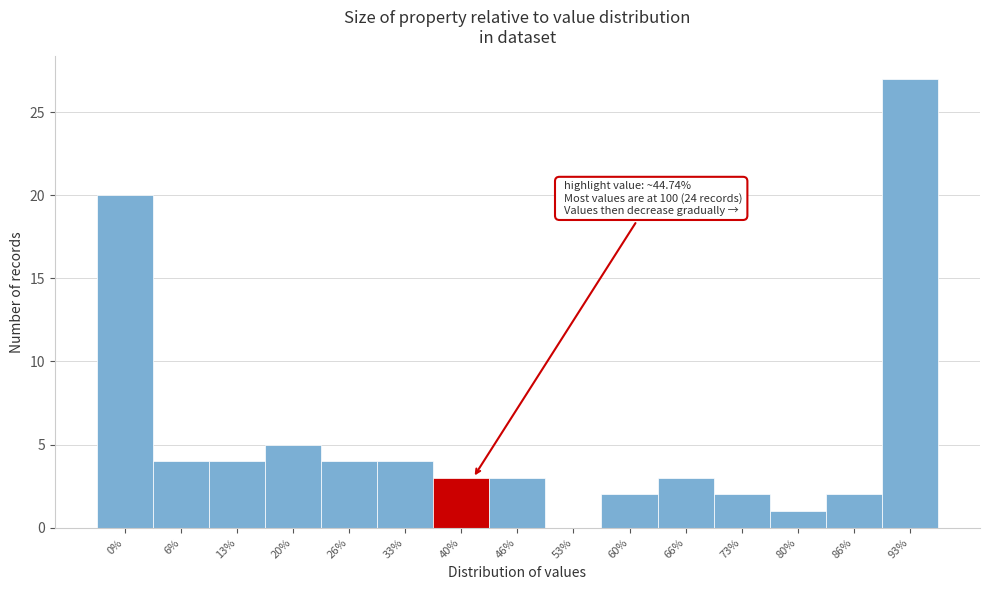

Reading left to right, extract all data points from this chart.

0%=20	6%=4	13%=4	20%=5	26%=4	33%=4	40%=3	46%=3	53%=0	60%=2	66%=3	73%=2	80%=1	86%=2	93%=27